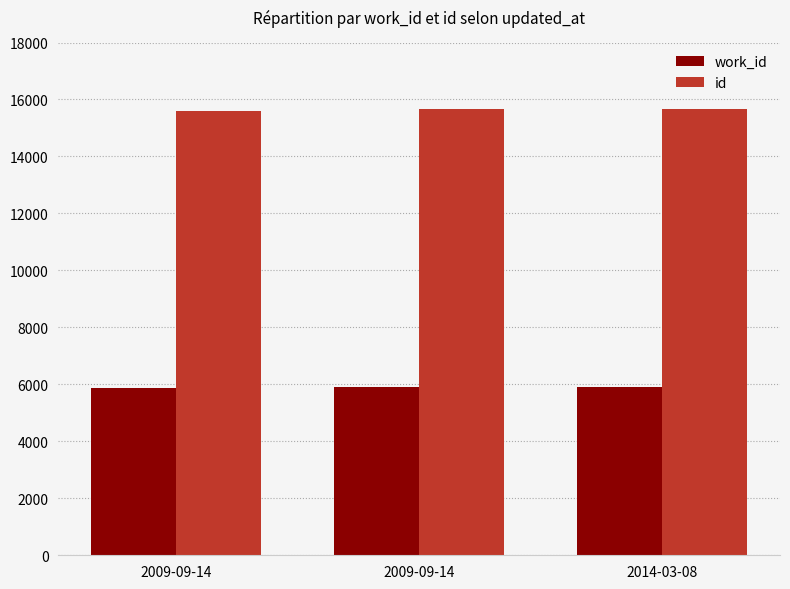

Which series has the widest spread of values?

id